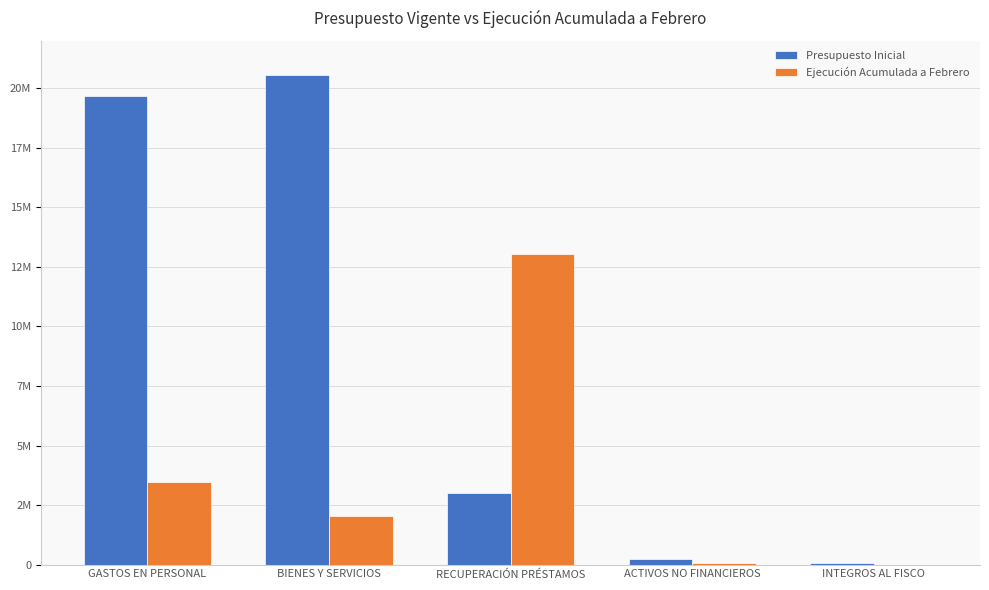

What are all the series names shown in the legend?

Presupuesto Inicial, Ejecución Acumulada a Febrero